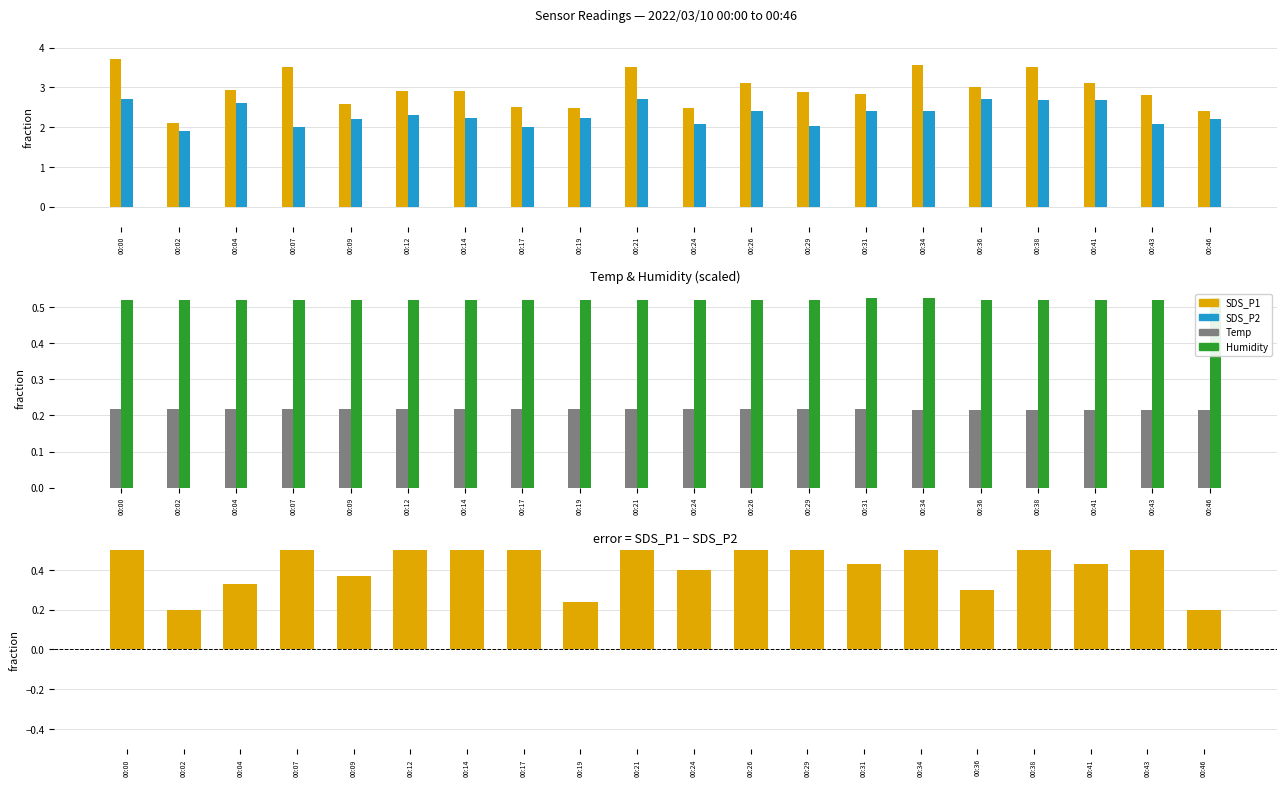

At 00:17, list the series in order from largest to smallest.

SDS_P1, SDS_P2, Humidity, SDS_P1 - SDS_P2, Temp